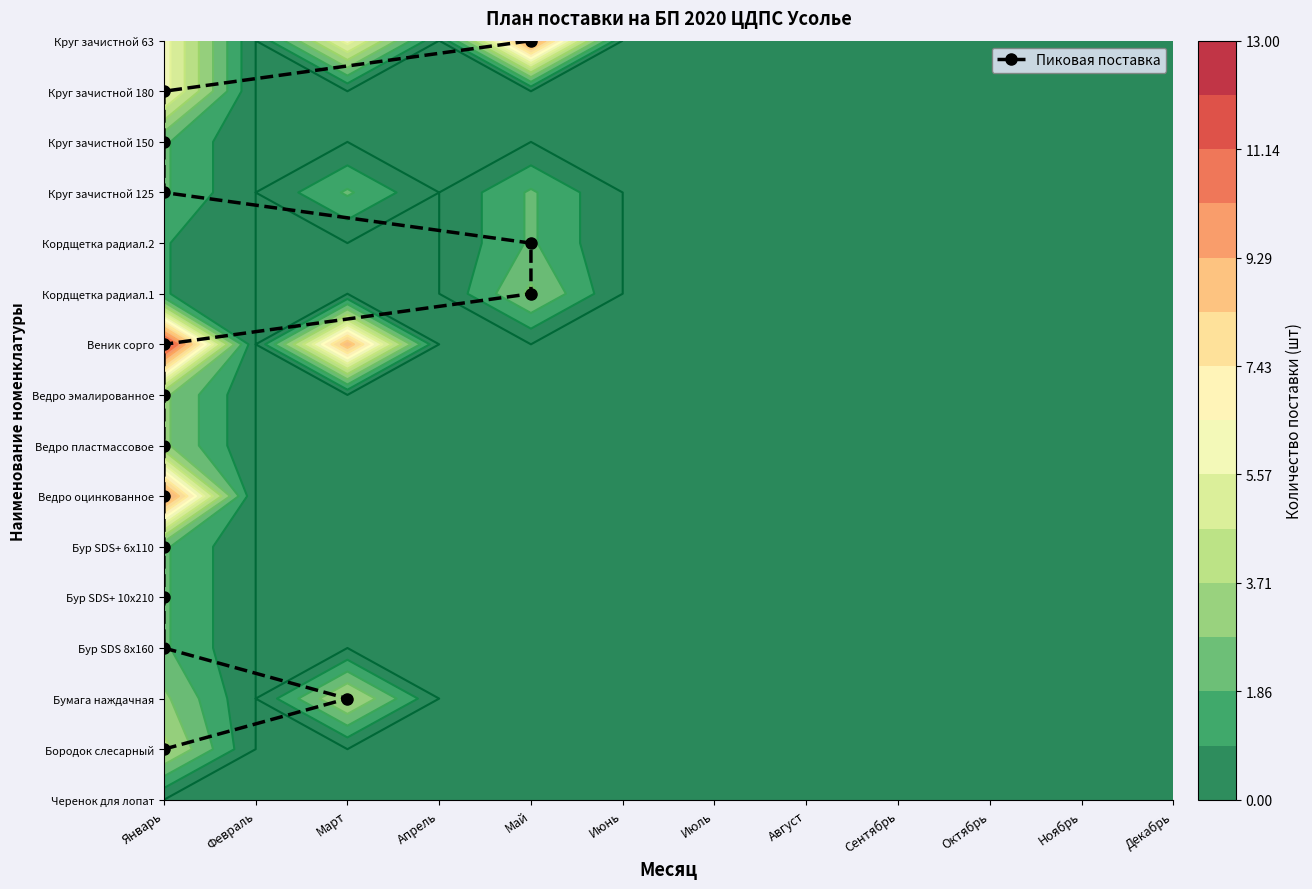

What is the average value?

8